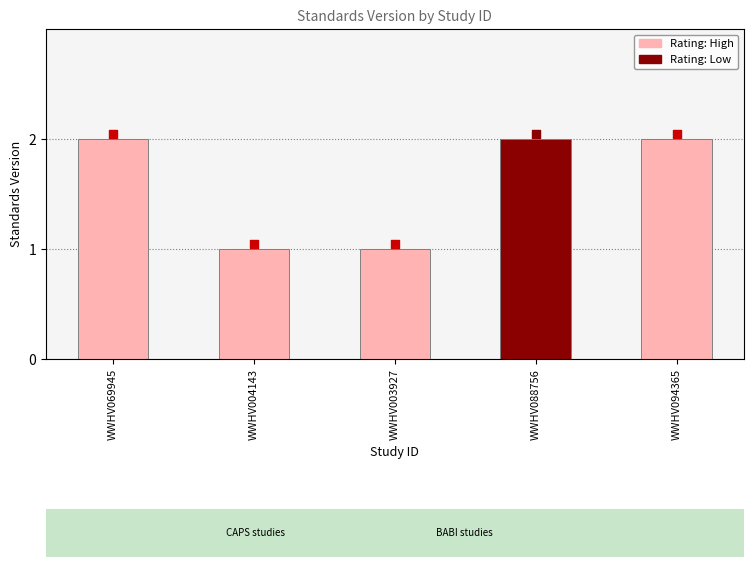

Which has a higher value, WWHV003927 or WWHV088756?

WWHV088756